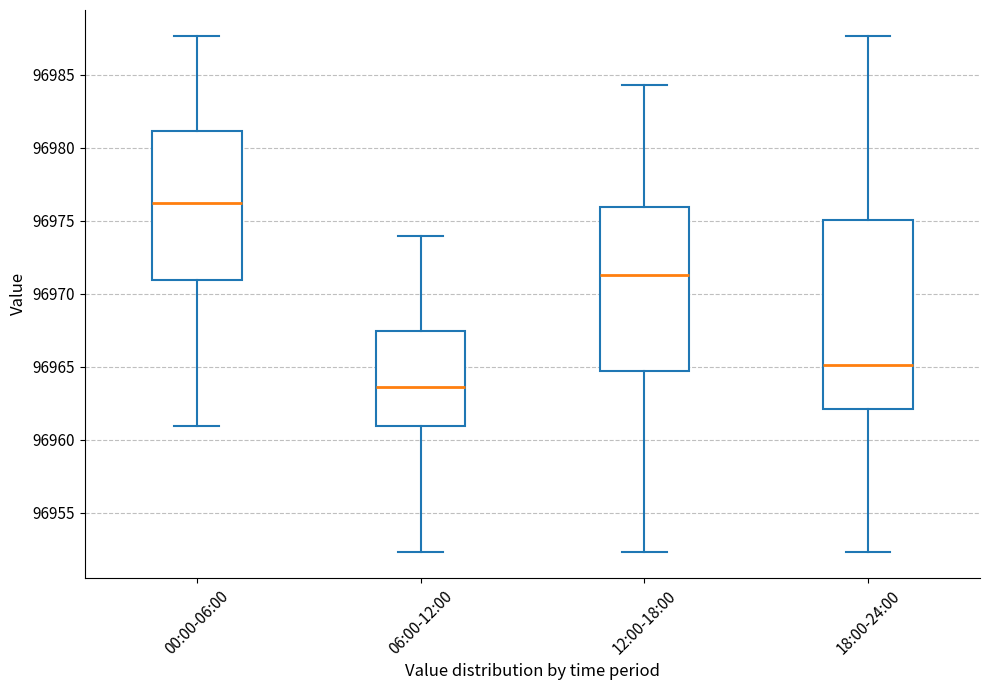

Reading left to right, read every box against the y-axis: the position of its median line, the range the box covers, and the ends of its whiskers. The values are not printed on the chart, so give them approximately, as read against the axis.

00:00-06:00: median 96976.0, box 96971.0 to 96981.0, whiskers 96961.0 to 96987.5
06:00-12:00: median 96963.5, box 96961.0 to 96967.5, whiskers 96952.5 to 96974.0
12:00-18:00: median 96971.5, box 96964.5 to 96976.0, whiskers 96952.5 to 96984.5
18:00-24:00: median 96965.0, box 96962.0 to 96975.0, whiskers 96952.5 to 96987.5